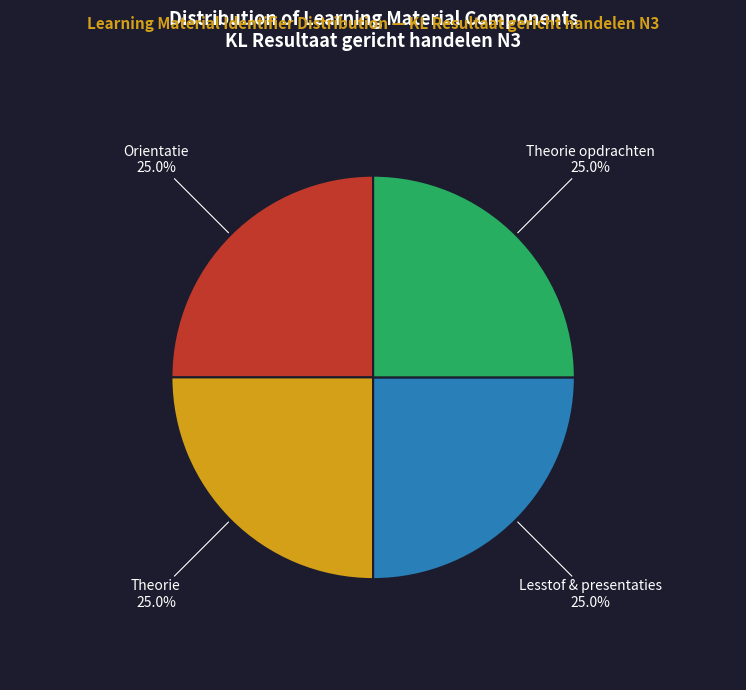

What is the ratio of the value at Orientatie to the value at Lesstof & presentaties?

1.0